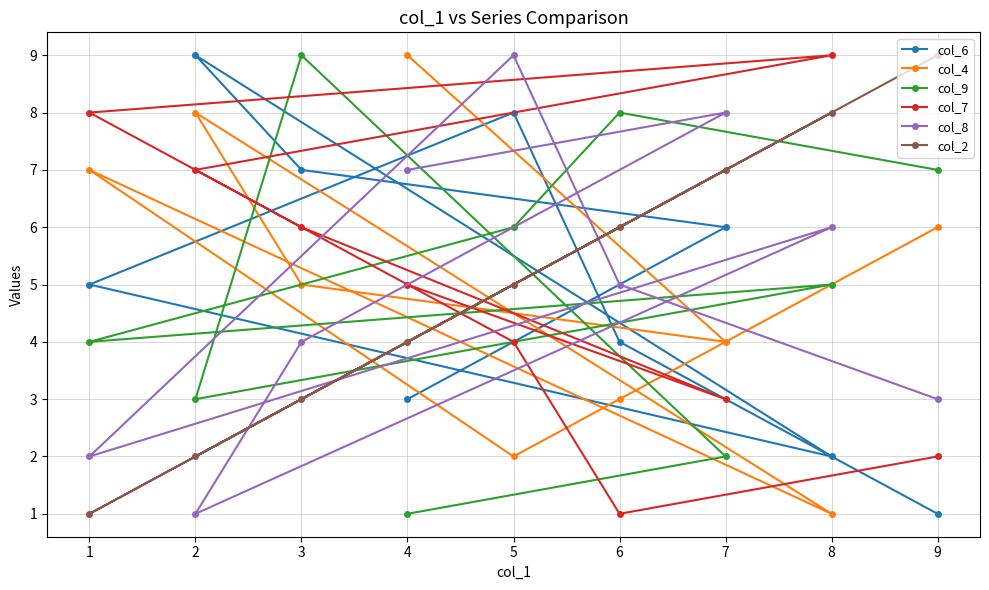

What is the difference between the second highest and minimum values in the col_6 series?

7